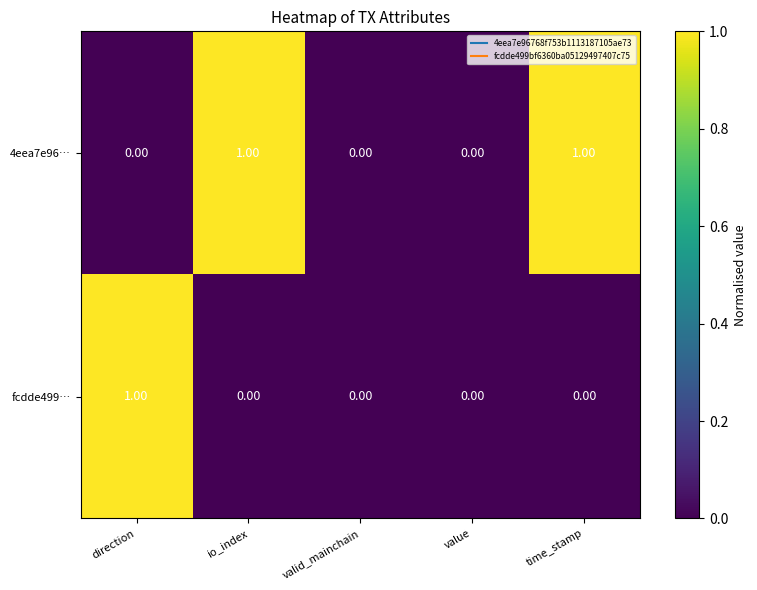

Which series has the largest total across all categories?

4eea7e96…